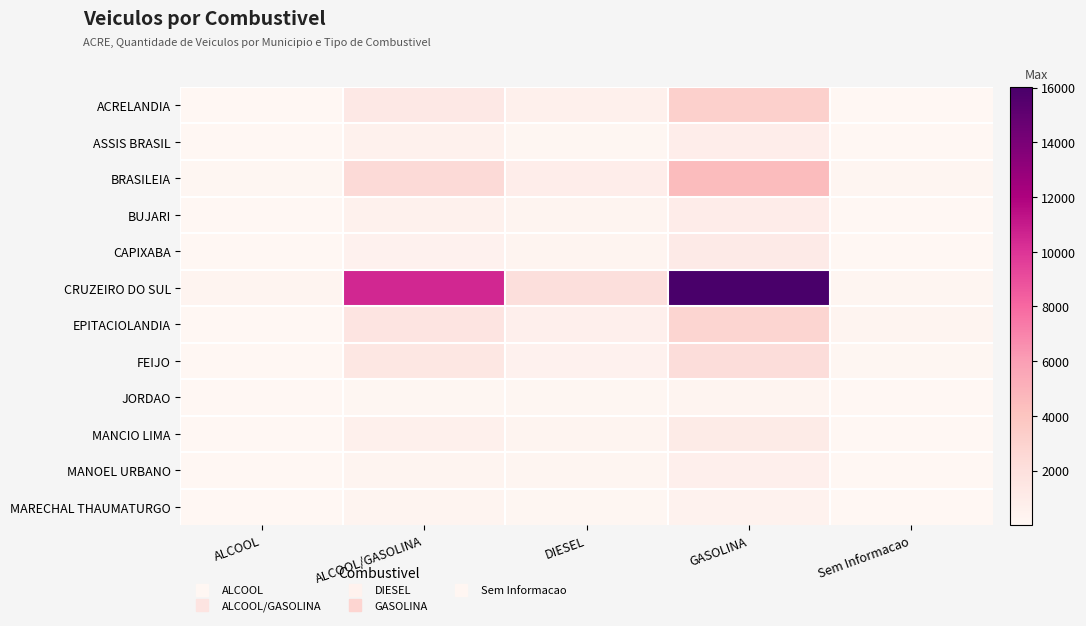

At ALCOOL/GASOLINA, list the series in order from smallest to largest.

JORDAO, MARECHAL THAUMATURGO, MANOEL URBANO, CAPIXABA, ASSIS BRASIL, BUJARI, MANCIO LIMA, ACRELANDIA, FEIJO, EPITACIOLANDIA, BRASILEIA, CRUZEIRO DO SUL